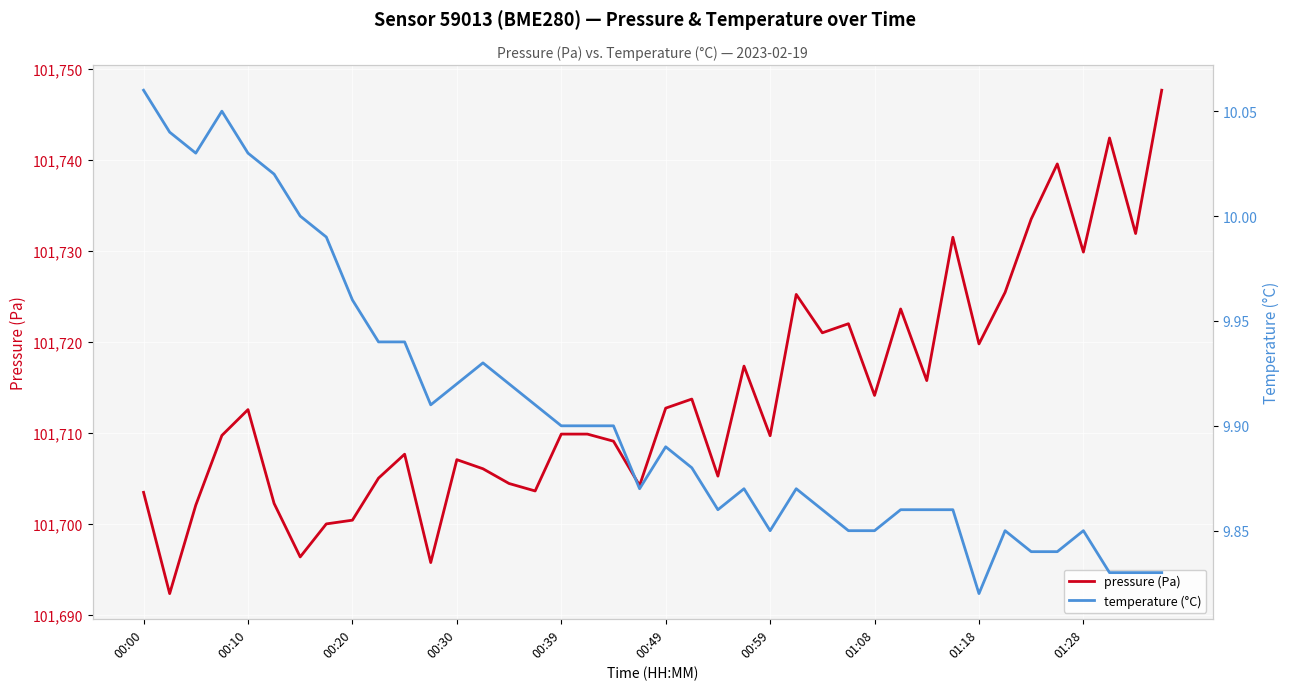

At which label is pressure (Pa) closest to 101719?

01:18